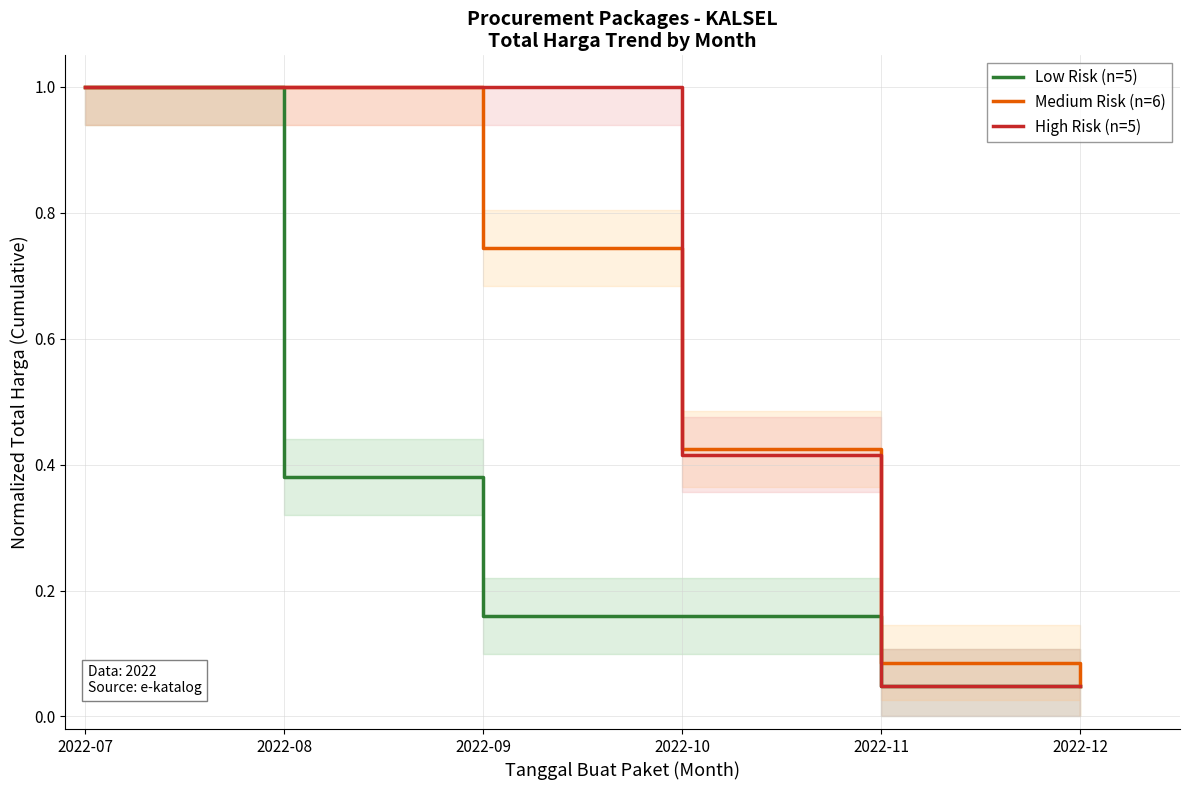

At which label is High Risk (n=5) closest to 0?

2022-11